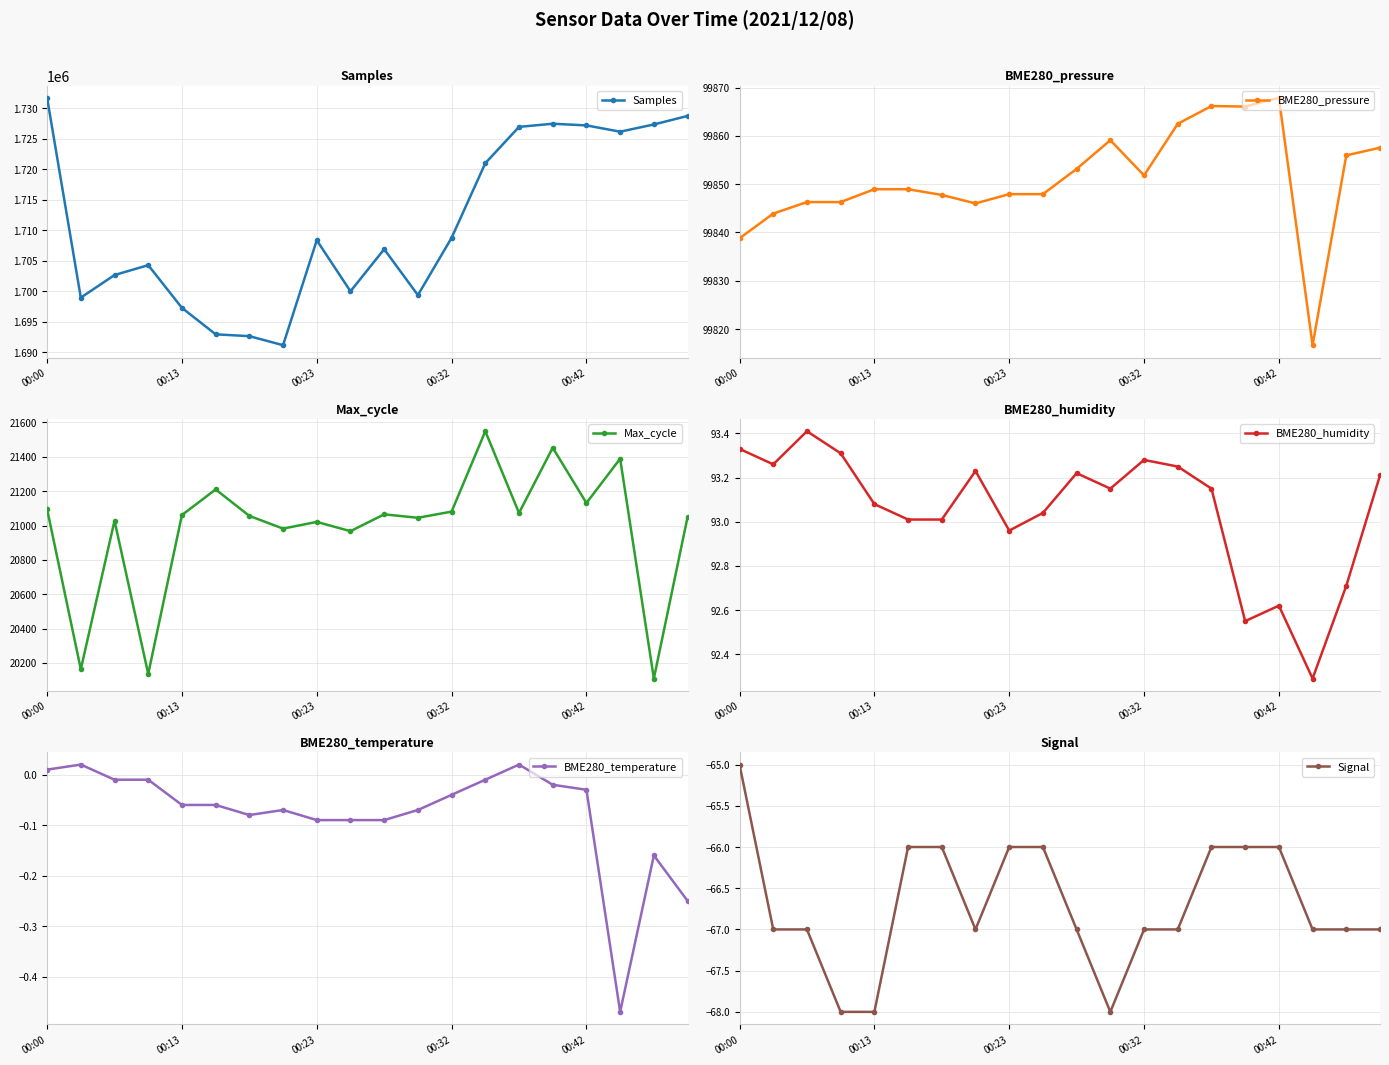

At which label does BME280_temperature first exceed 0?

00:00